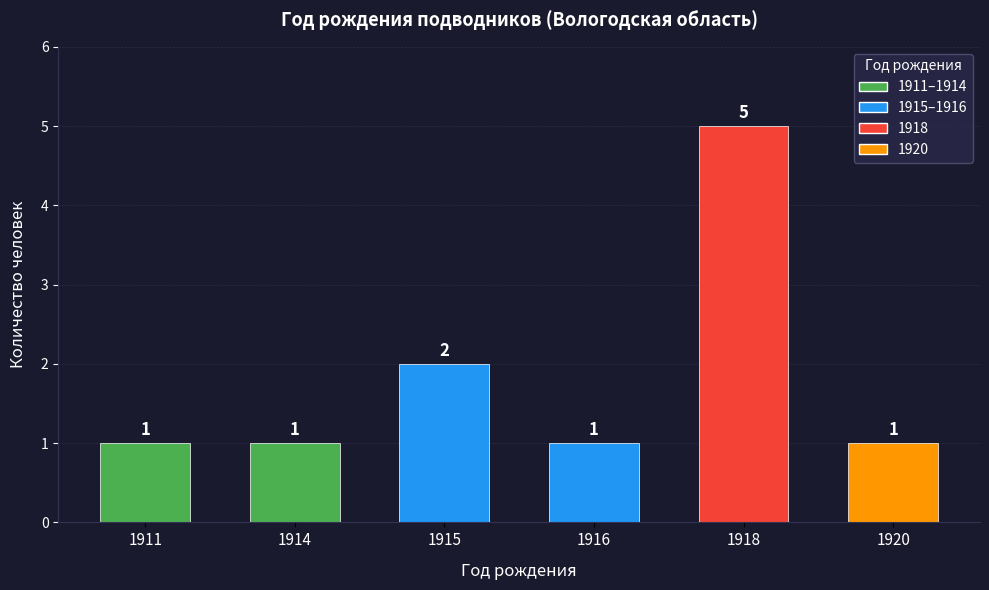

Approximately how many times larger is the value at 1915 compared to 1911?

2.0